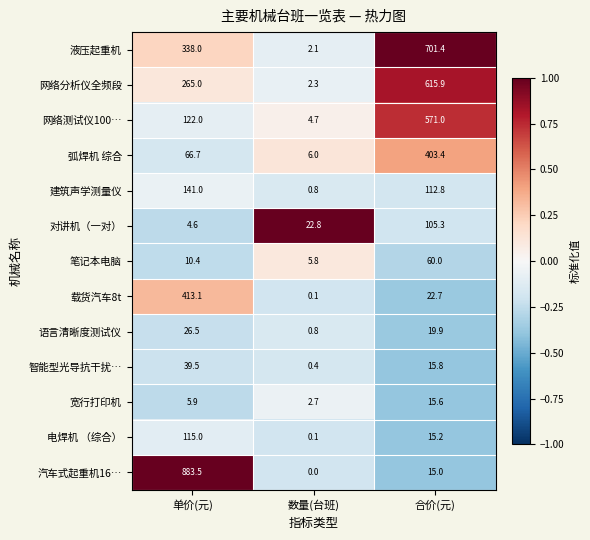

True or false: 建筑声学测量仪 has a value of 91.7 at 单价(元).

False